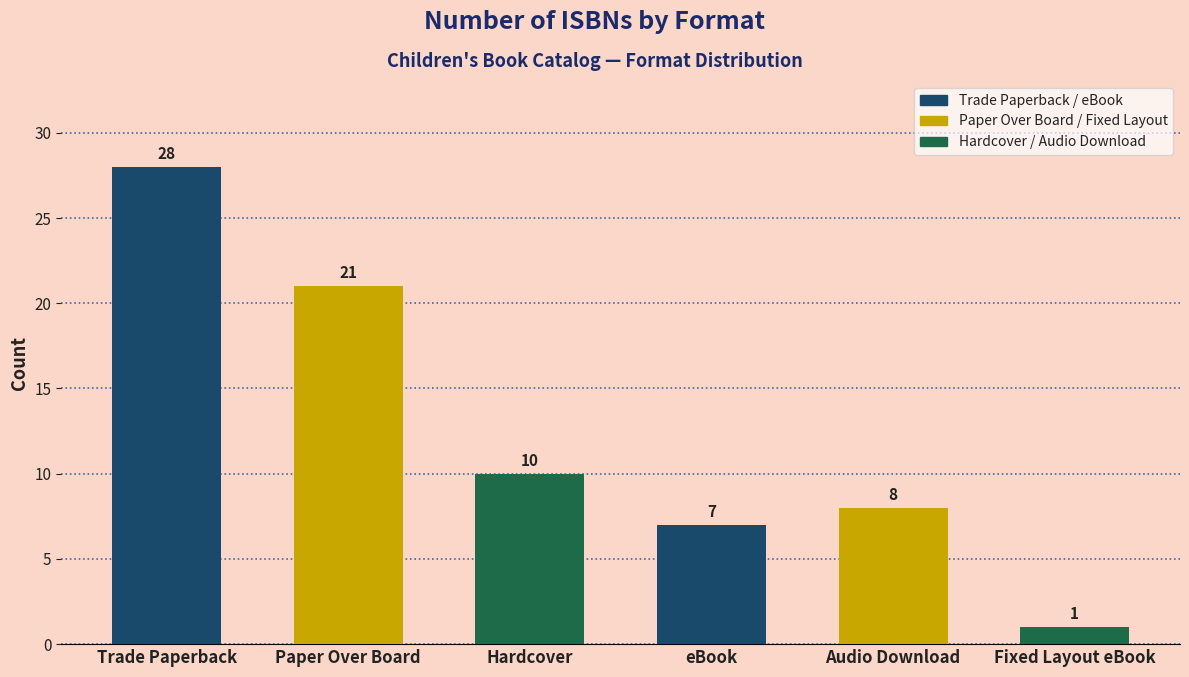

Approximately how many times larger is the value at Audio Download compared to Hardcover?

0.8